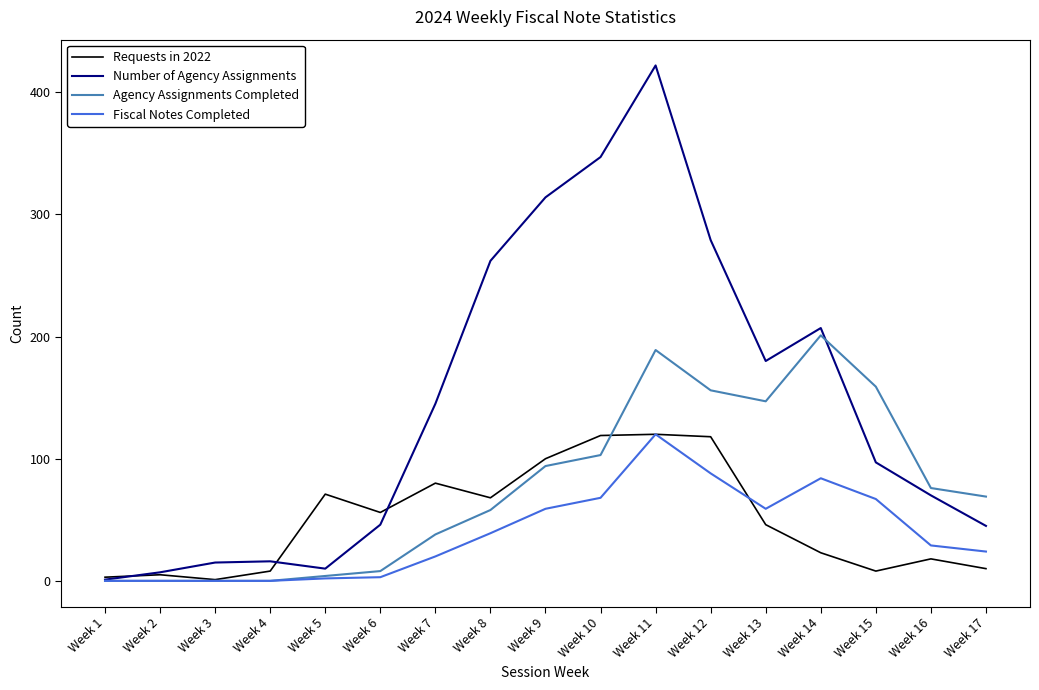

Which series has the largest total across all categories?

Number of Agency Assignments